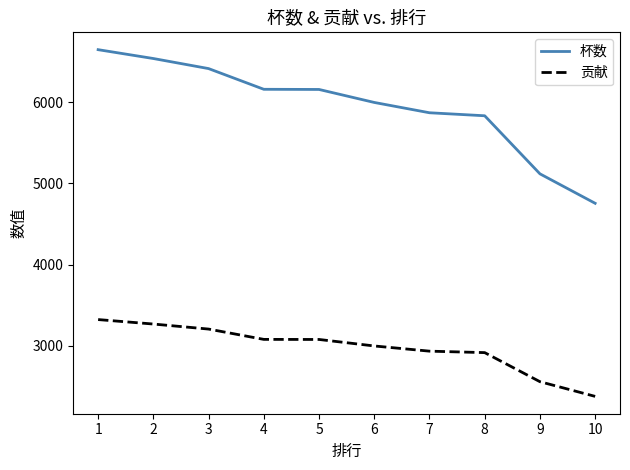

What is the approximate value of 贡献 at 3, to the nearest 100?

3200